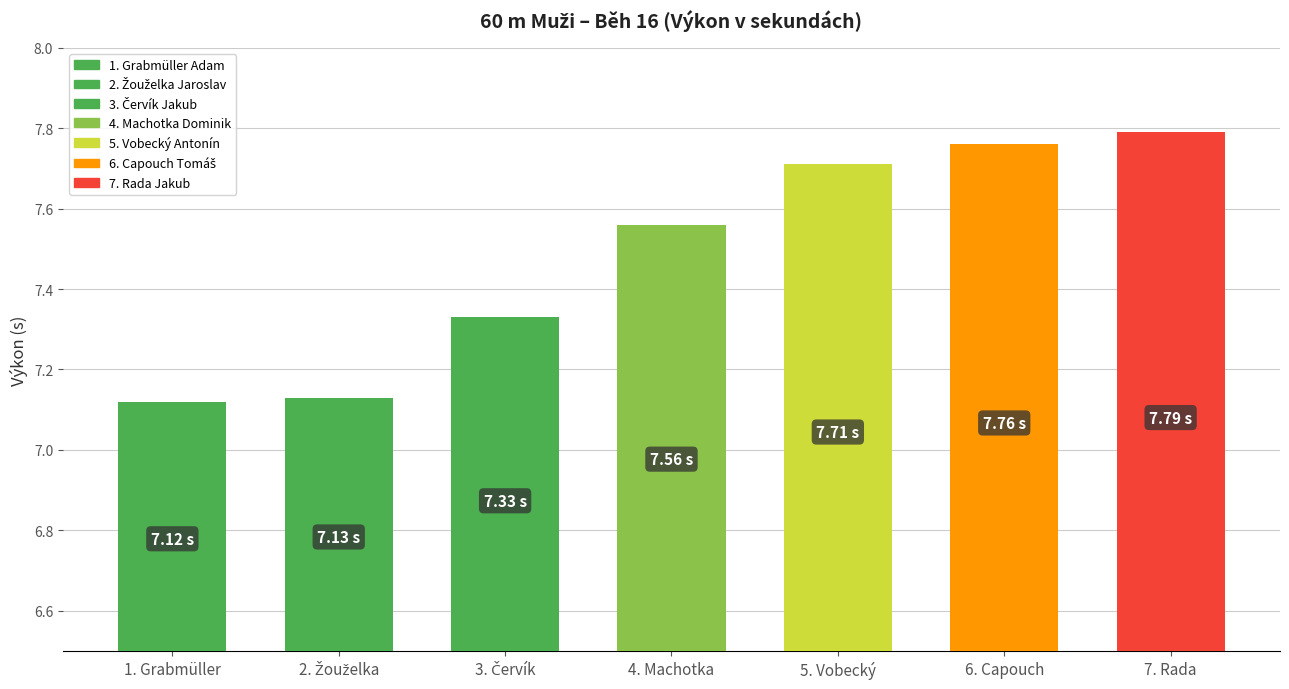

What is the difference between the maximum and minimum values?

0.7